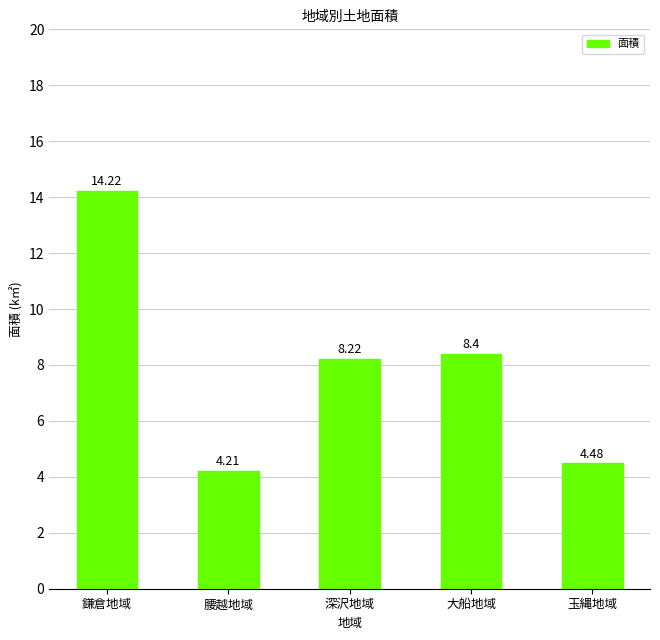

What is the label of the 2nd bar from the right?

大船地域